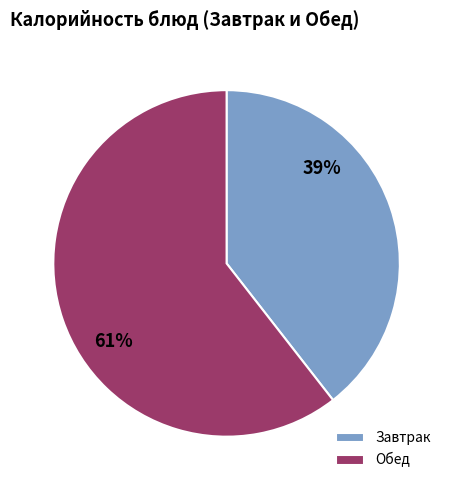

To the nearest percent, what portion does Завтрак represent?

39%